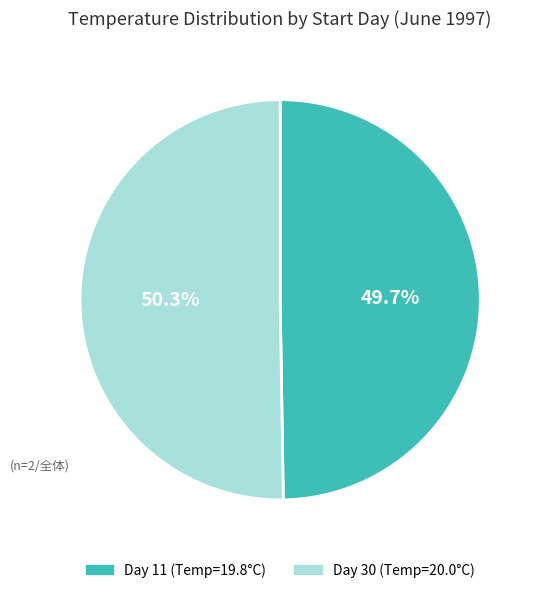

Does Day 11 (Temp=19.8°C) account for over 50% of the chart?

No